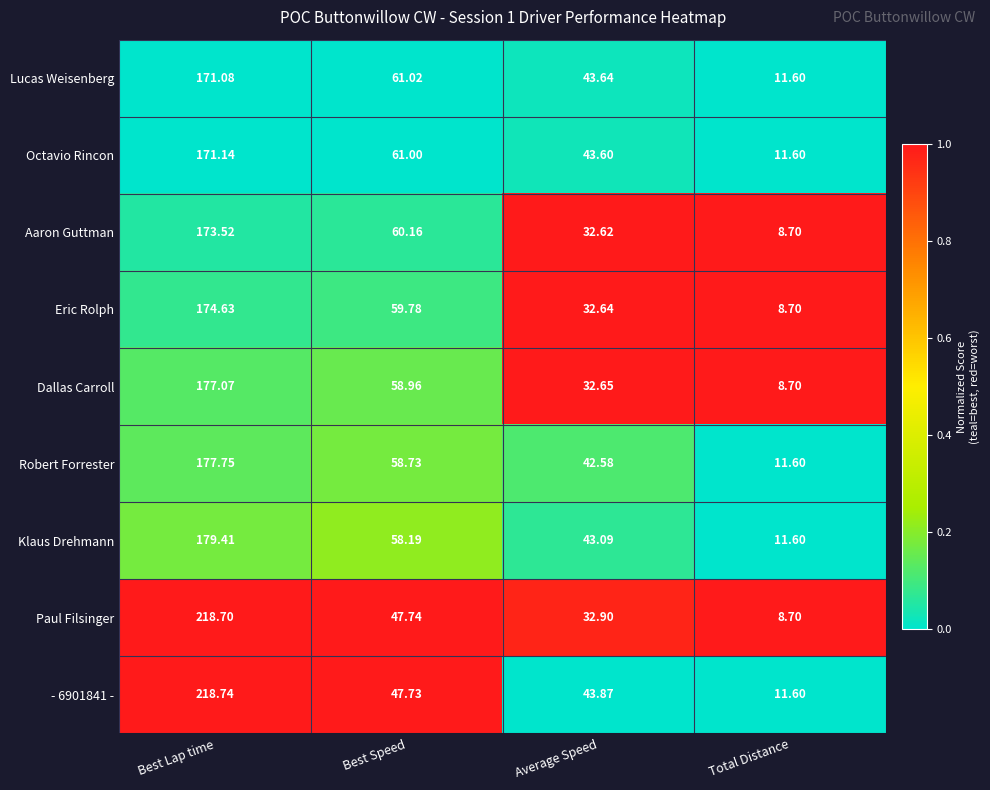

How many data points does each series have?

4